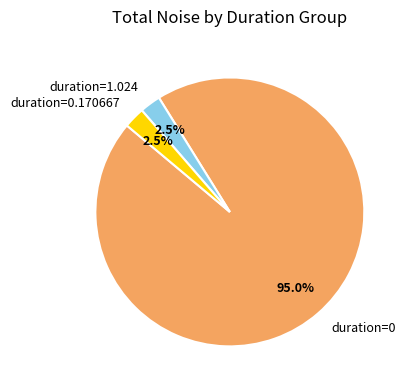

What portion of the pie excludes duration=1.024?

97.5%